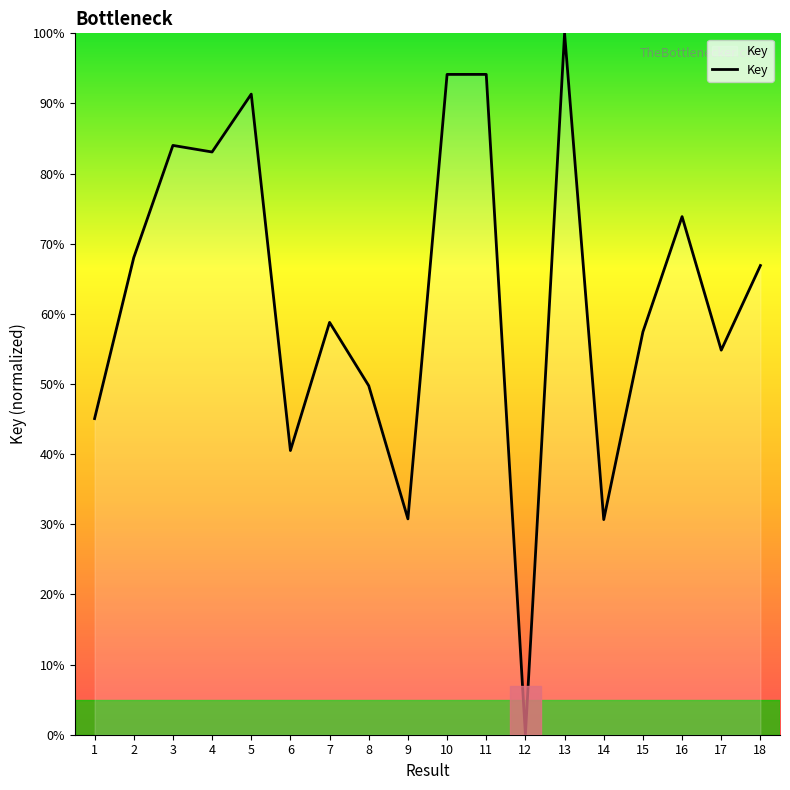

How many lines are shown in the chart?

1